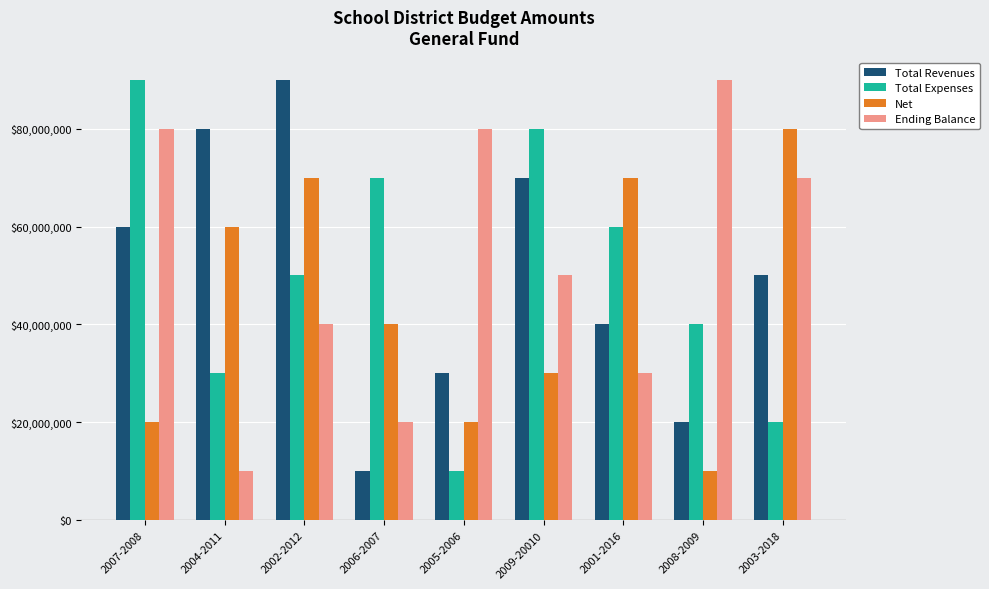

What is the label of the 7th bar from the right?

2002-2012